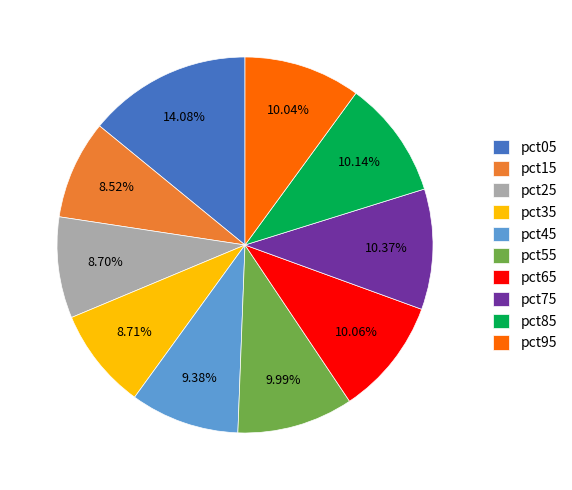

What percentage is the pct85 slice, to the nearest percent?

10%